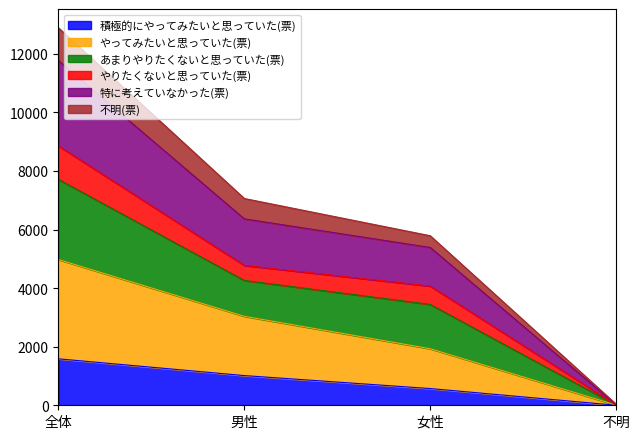

True or false: 特に考えていなかった(票) and 不明(票) intersect in this chart.

False